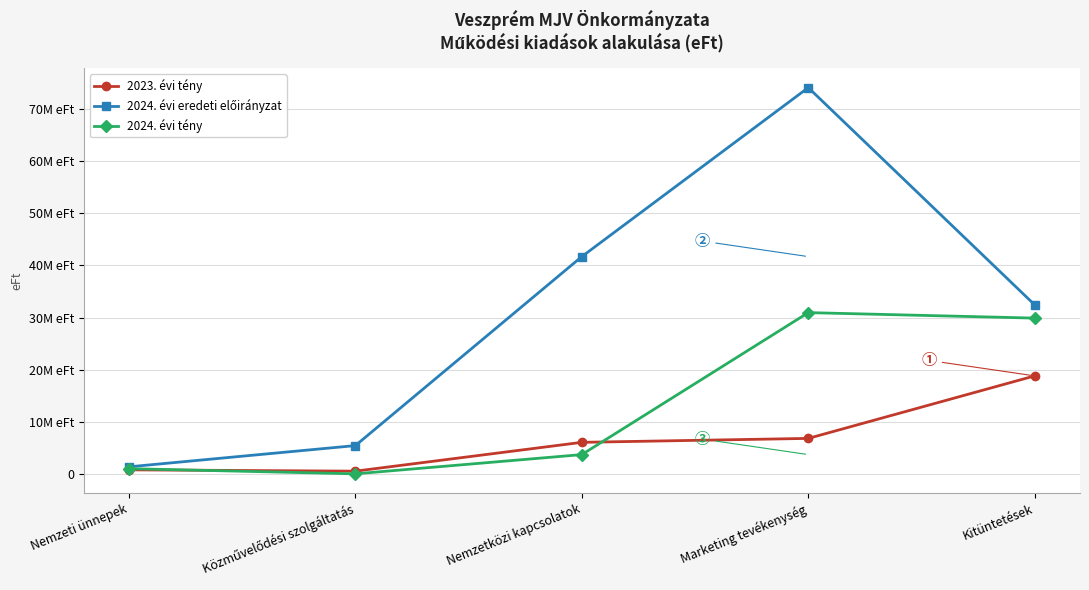

How many times do 2024. évi tény and 2023. évi tény cross each other?

2